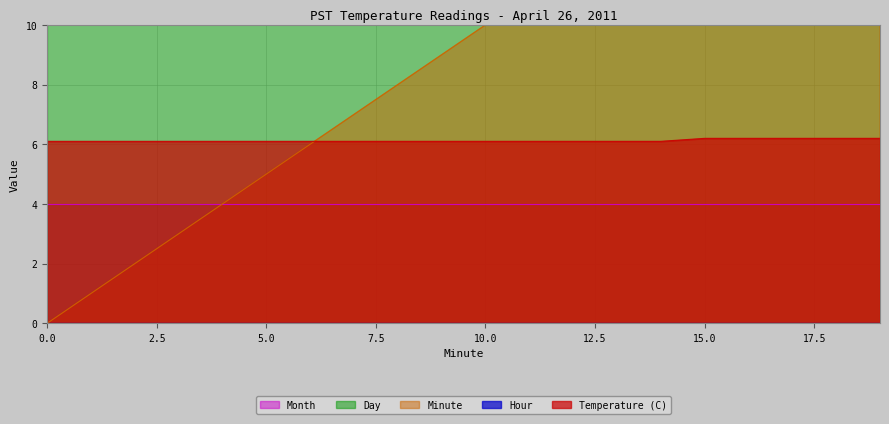

What is the maximum value shown in the chart?

26.0